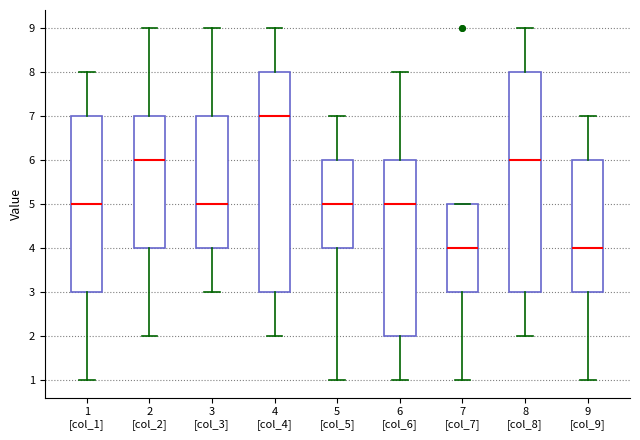

Reading left to right, read every box against the y-axis: the position of its median line, the range the box covers, and the ends of its whiskers. The values are not printed on the chart, so give them approximately, as read against the axis.

1 [col_1]: median 5, box 3 to 7, whiskers 1 to 8
2 [col_2]: median 6, box 4 to 7, whiskers 2 to 9
3 [col_3]: median 5, box 4 to 7, whiskers 3 to 9
4 [col_4]: median 7, box 3 to 8, whiskers 2 to 9
5 [col_5]: median 5, box 4 to 6, whiskers 1 to 7
6 [col_6]: median 5, box 2 to 6, whiskers 1 to 8
7 [col_7]: median 4, box 3 to 5, whiskers 1 to 5
8 [col_8]: median 6, box 3 to 8, whiskers 2 to 9
9 [col_9]: median 4, box 3 to 6, whiskers 1 to 7